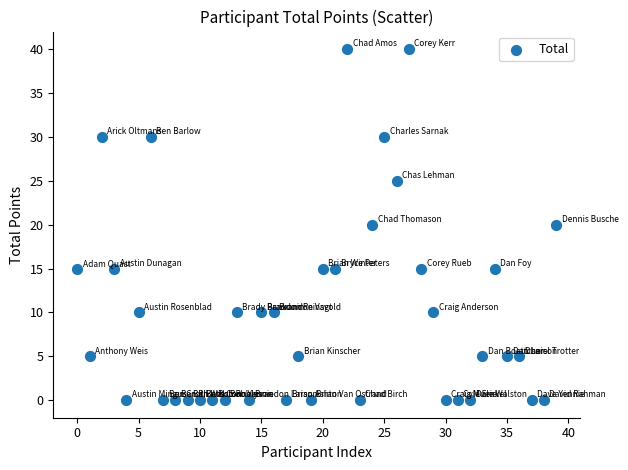

What is the range of Y values (max minus min)?

40